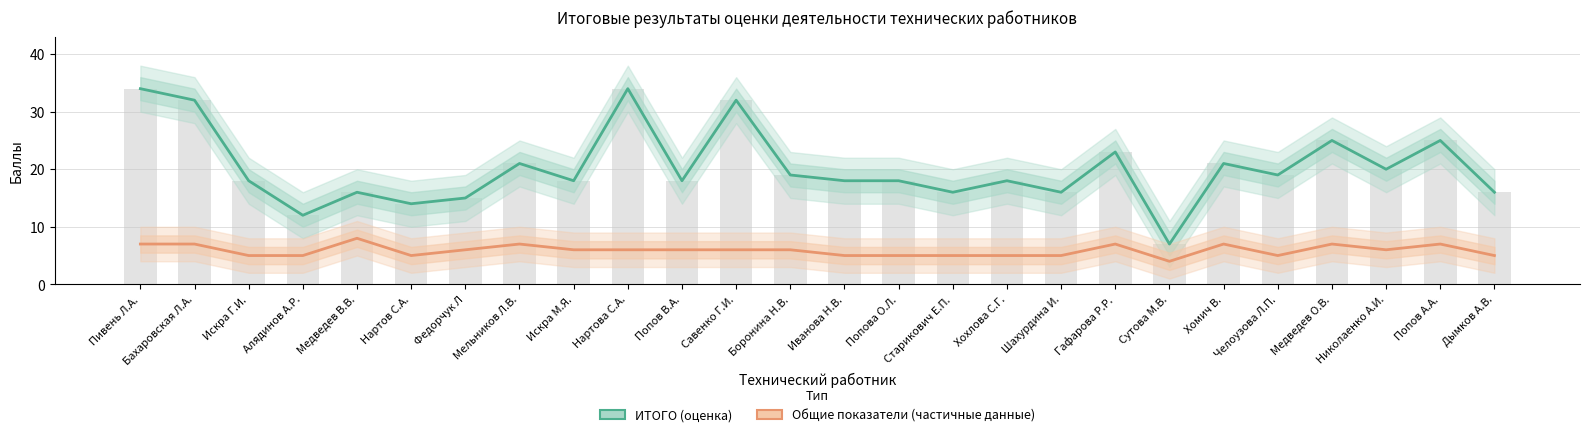

Which category has the highest value in the Общие показатели (частичные данные) series?

Медведев В.В.